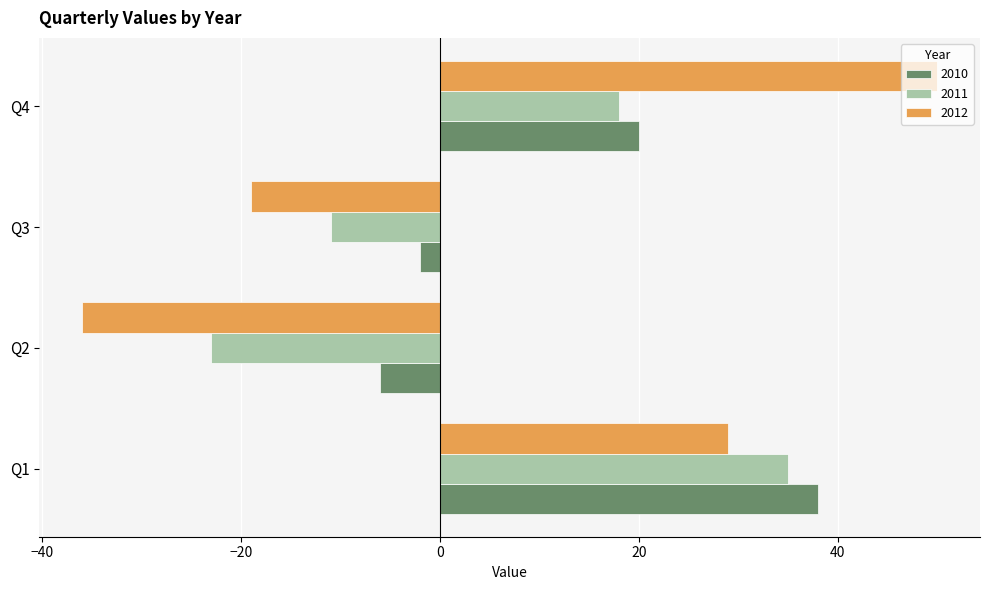

Rank the series by their maximum value, from lowest to highest.

2011, 2010, 2012